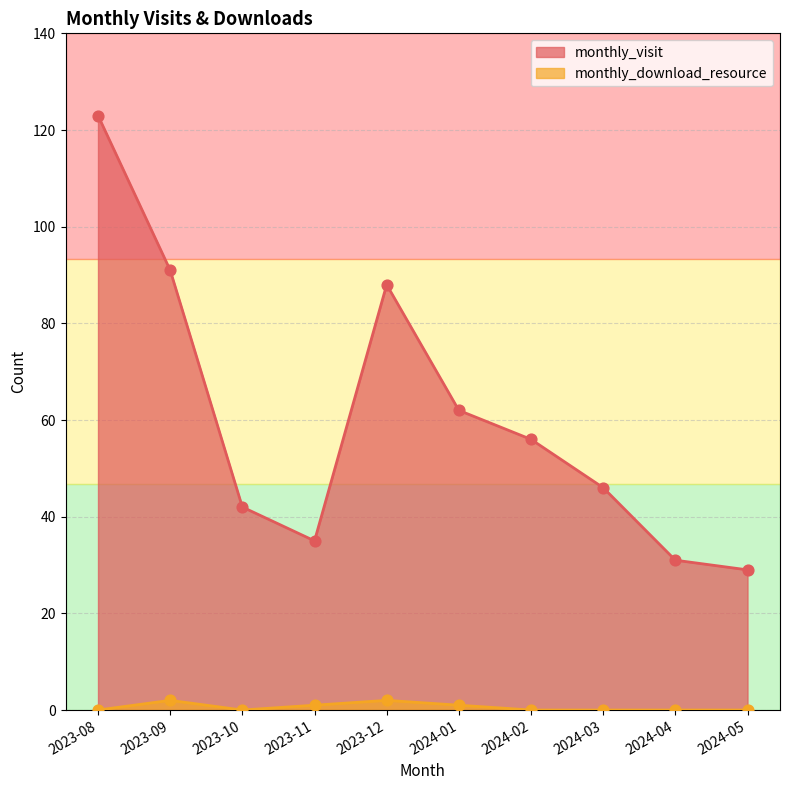

What is the total value across all series at 2023-10?

42